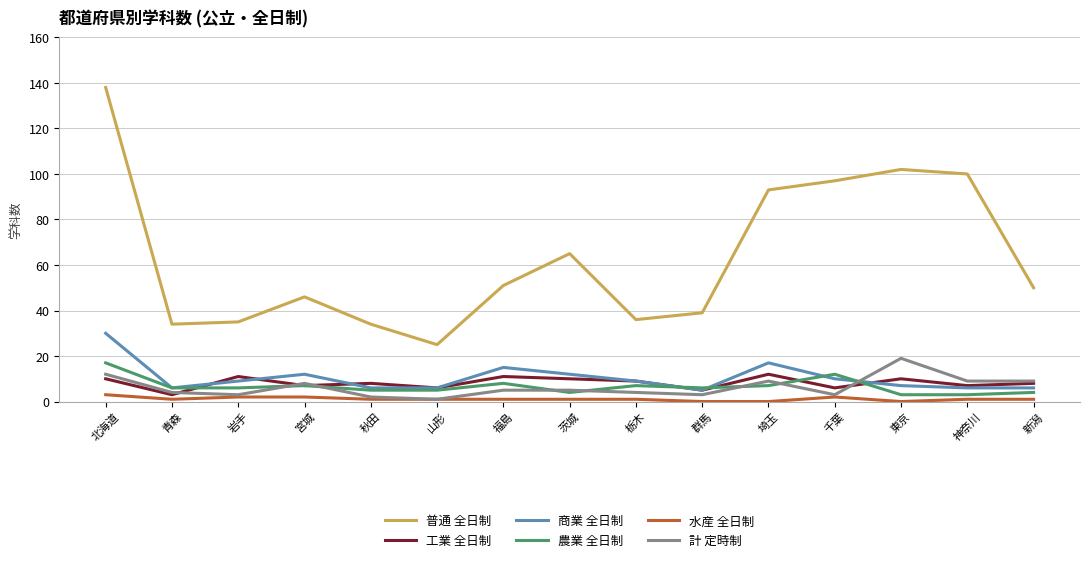

How many lines are shown in the chart?

6